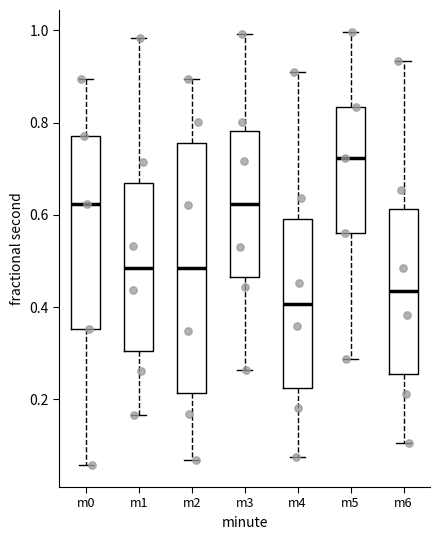

Reading left to right, read every box against the y-axis: the position of its median line, the range the box covers, and the ends of its whiskers. The values are not printed on the chart, so give them approximately, as read against the axis.

m0: median 0.62, box 0.36 to 0.78, whiskers 0.06 to 0.90
m1: median 0.48, box 0.30 to 0.66, whiskers 0.16 to 0.98
m2: median 0.48, box 0.22 to 0.76, whiskers 0.06 to 0.90
m3: median 0.62, box 0.46 to 0.78, whiskers 0.26 to 1.00
m4: median 0.40, box 0.22 to 0.60, whiskers 0.08 to 0.90
m5: median 0.72, box 0.56 to 0.84, whiskers 0.28 to 1.00
m6: median 0.44, box 0.26 to 0.62, whiskers 0.10 to 0.94